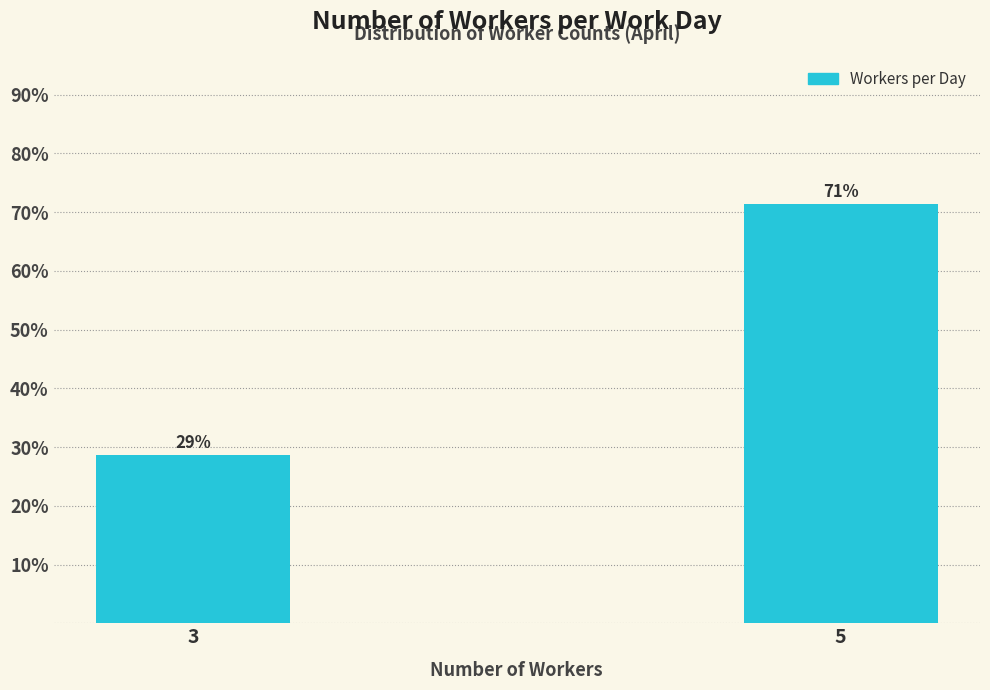

How many bars are there in total?

2